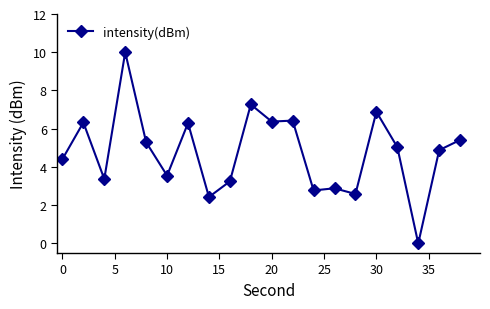

True or false: there are more than 1 points higher than both neighbors.

True